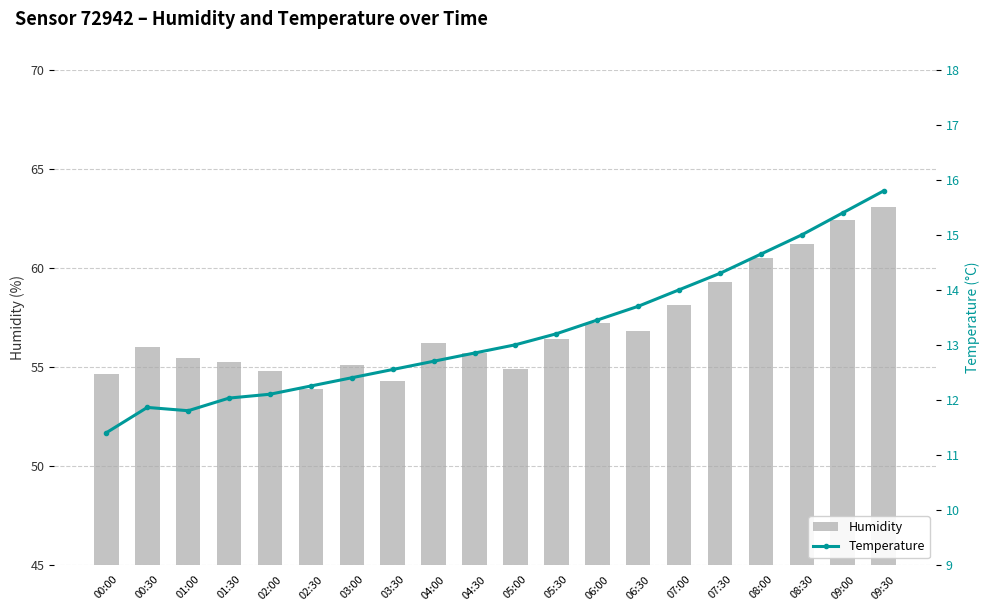

Rank the series at 06:00 from highest to lowest value.

Humidity, Temperature